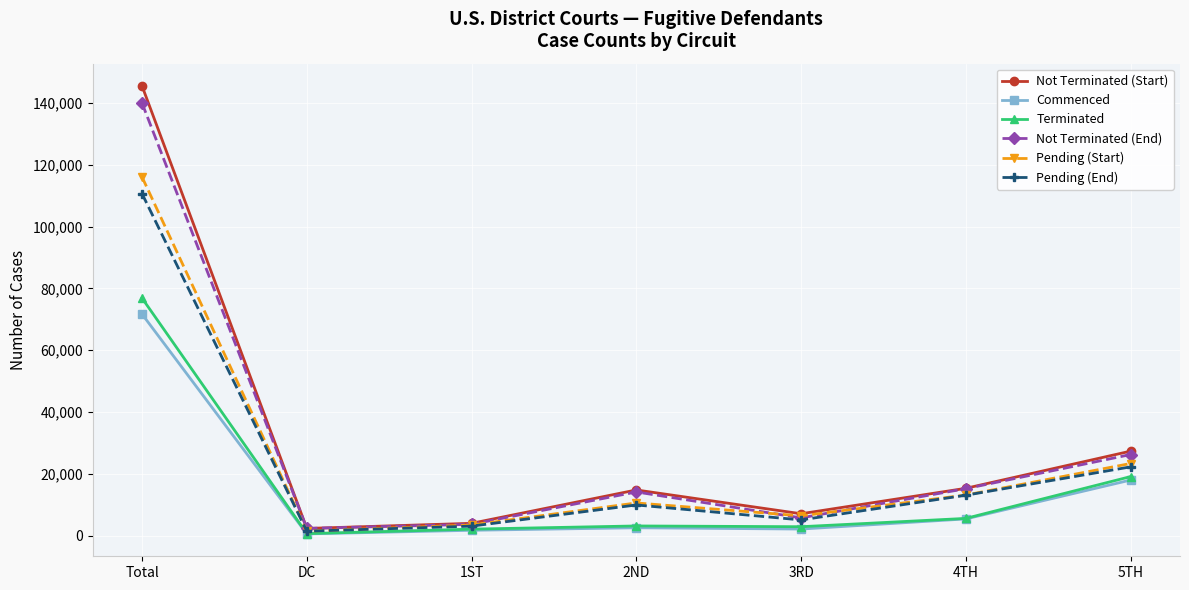

Is it true that Terminated equals 115513 at Total?

False